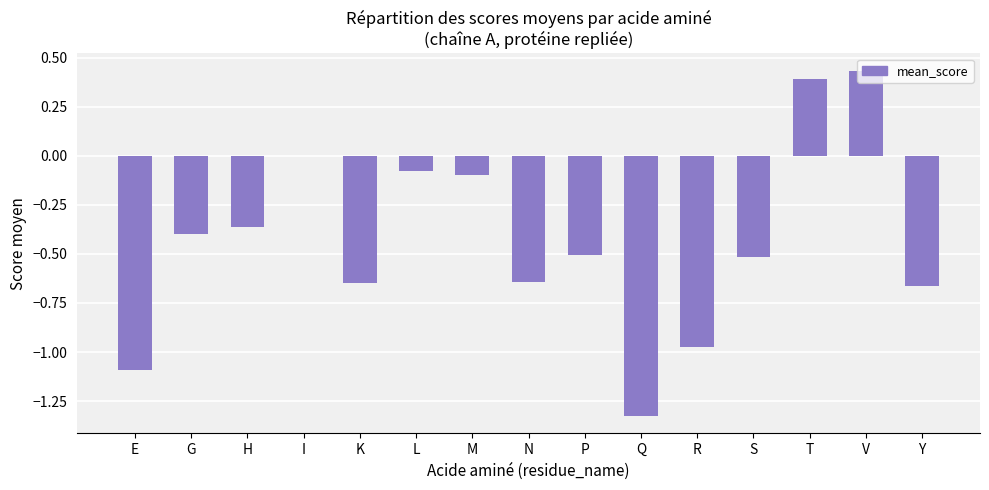

At which label is the value closest to 0?

I